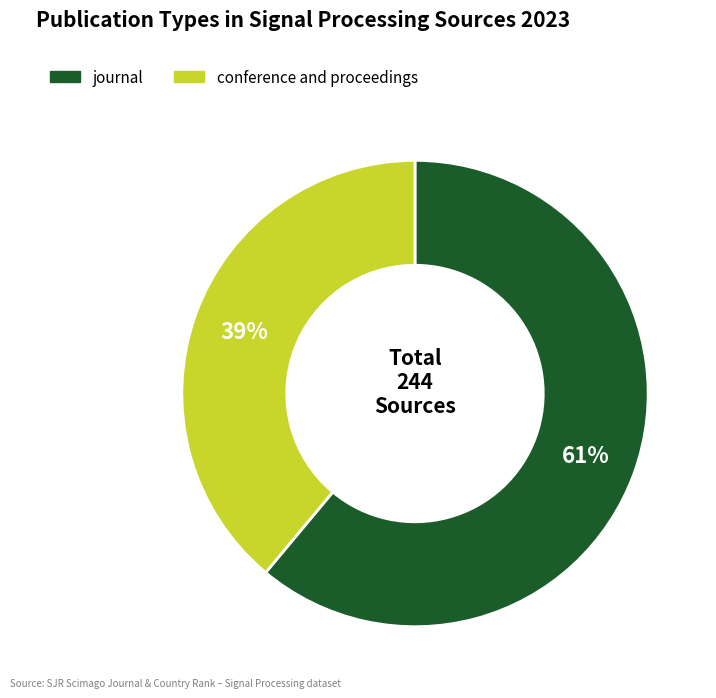

Count the number of slices in the pie.

2